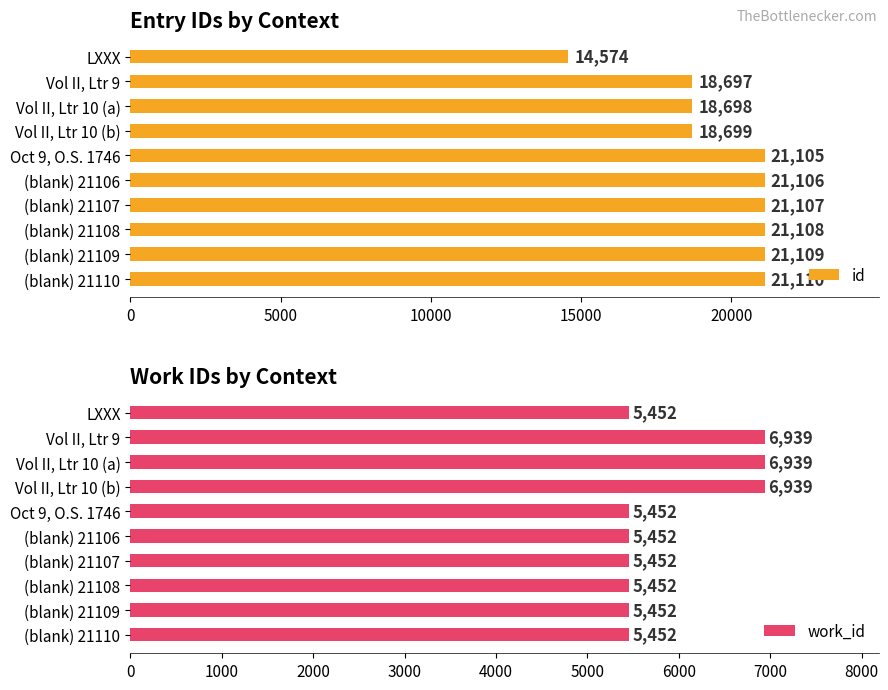

Which series has the largest range (max minus min)?

id